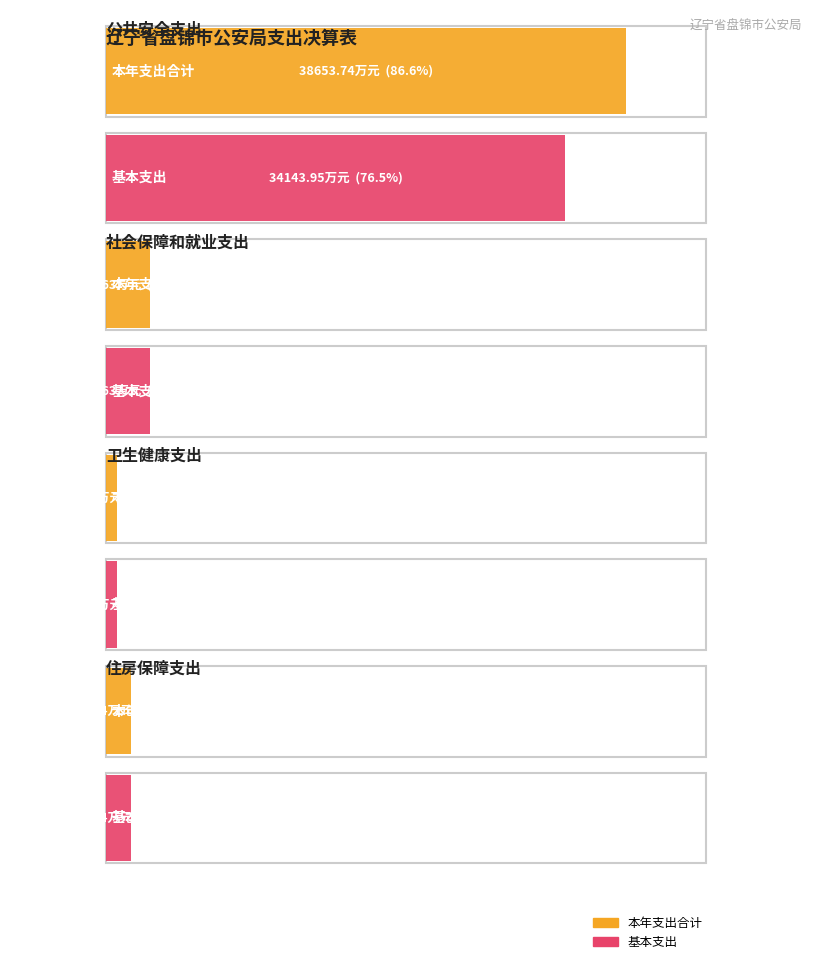

At which label does 本年支出合计 first exceed 3259?

公共安全支出